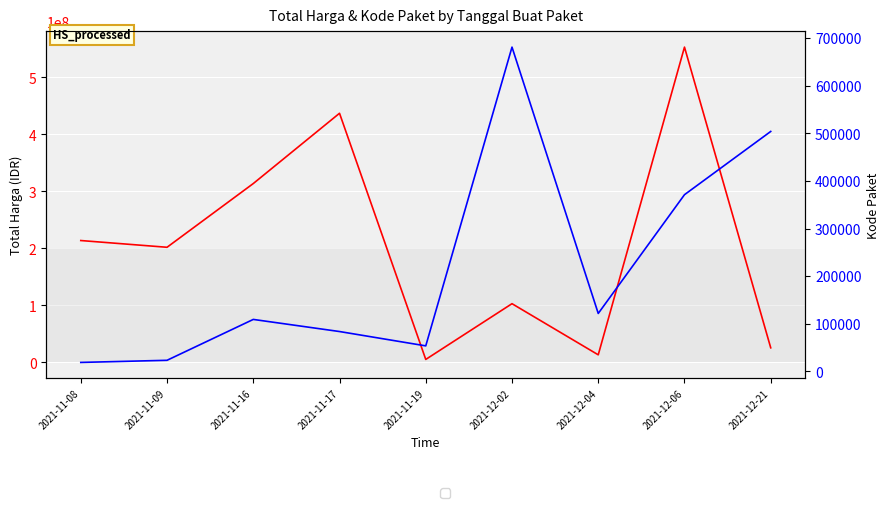

What is the sum of all Kode Paket values?

1965483